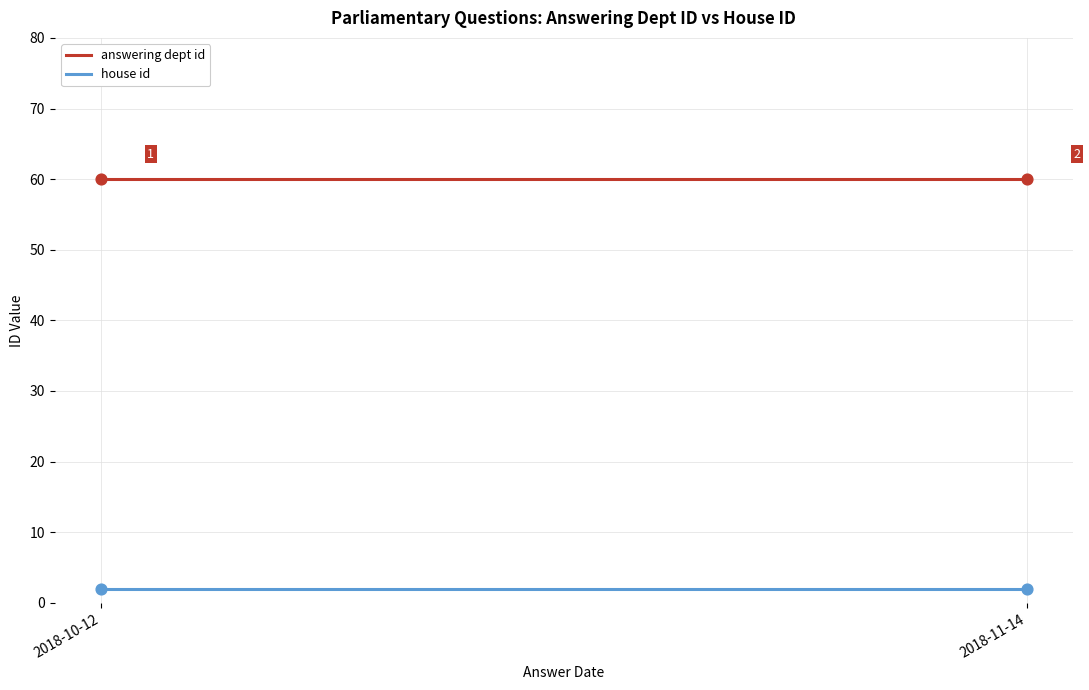

At how many categories does at least one series exceed 50?

2